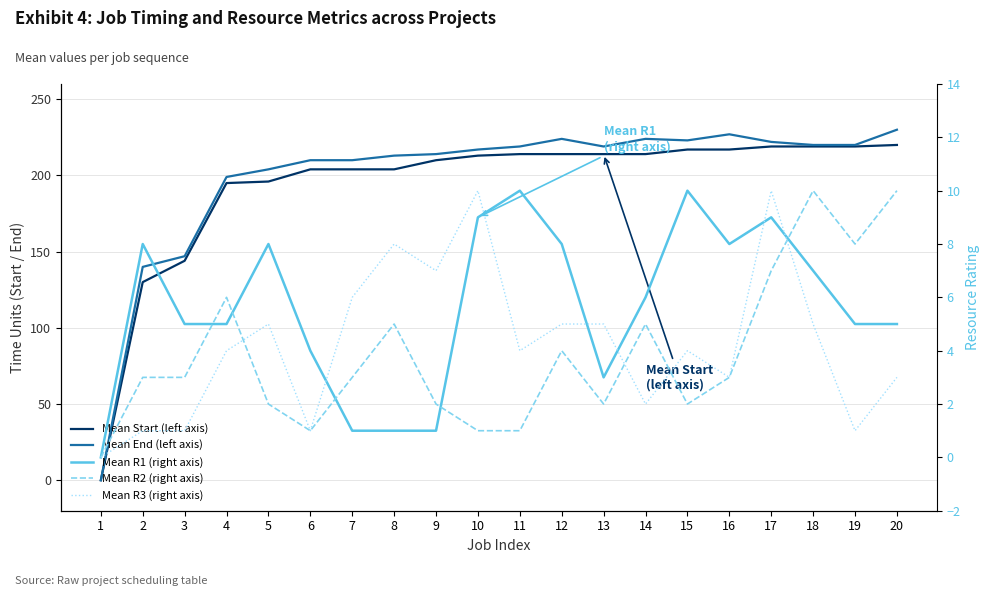

What is the sum of the Mean Start (left axis) values at 17 and 9?

429